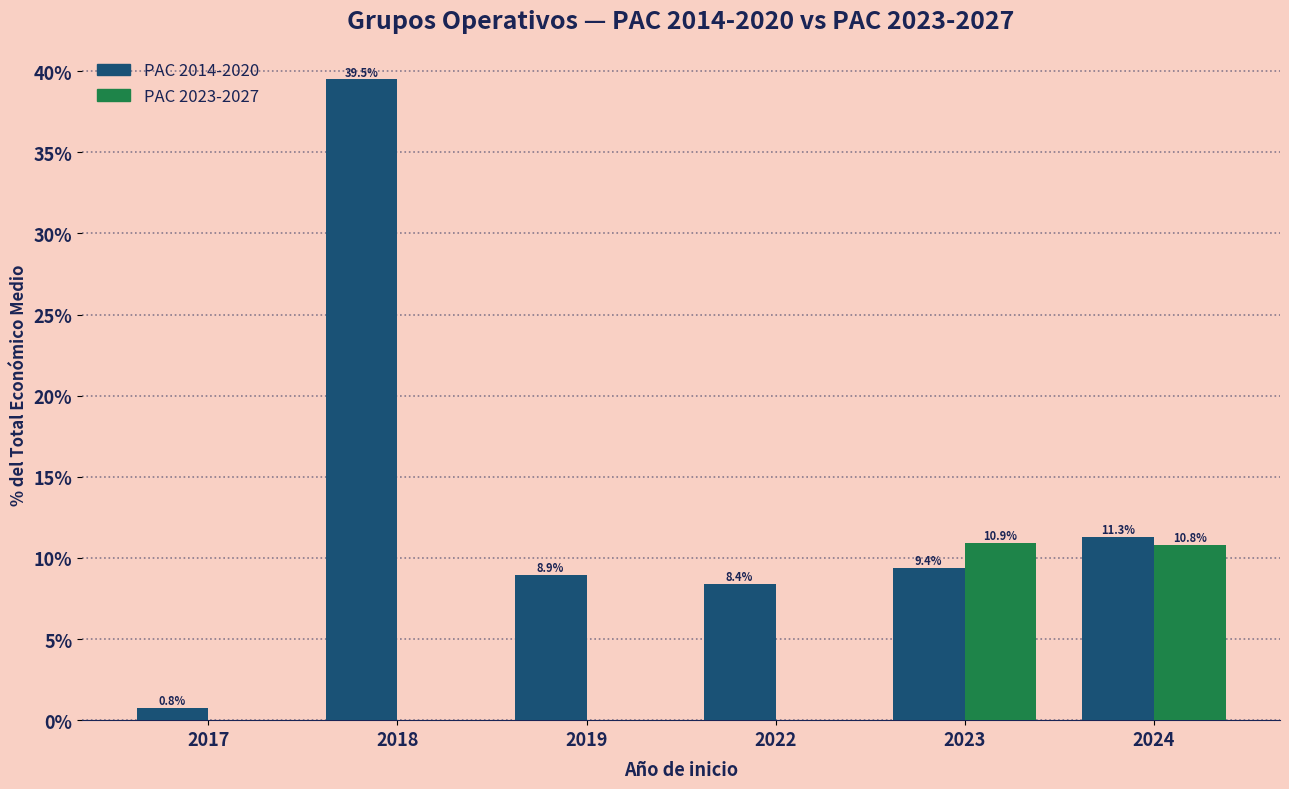

What is the sum of all PAC 2023-2027 values?

21.7